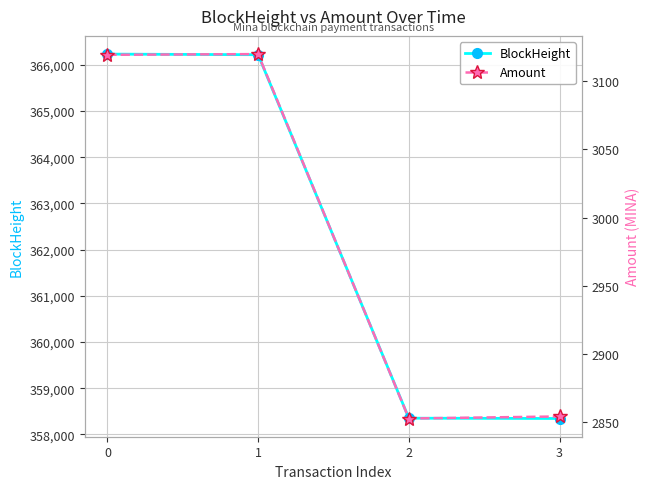

True or false: Amount has a value of 3120.0 at 1.

True